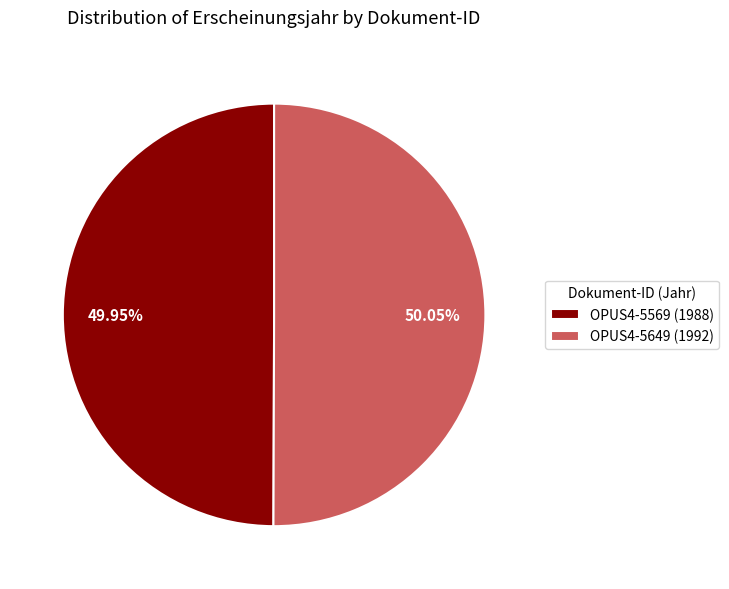

How many slices are in this pie chart?

2